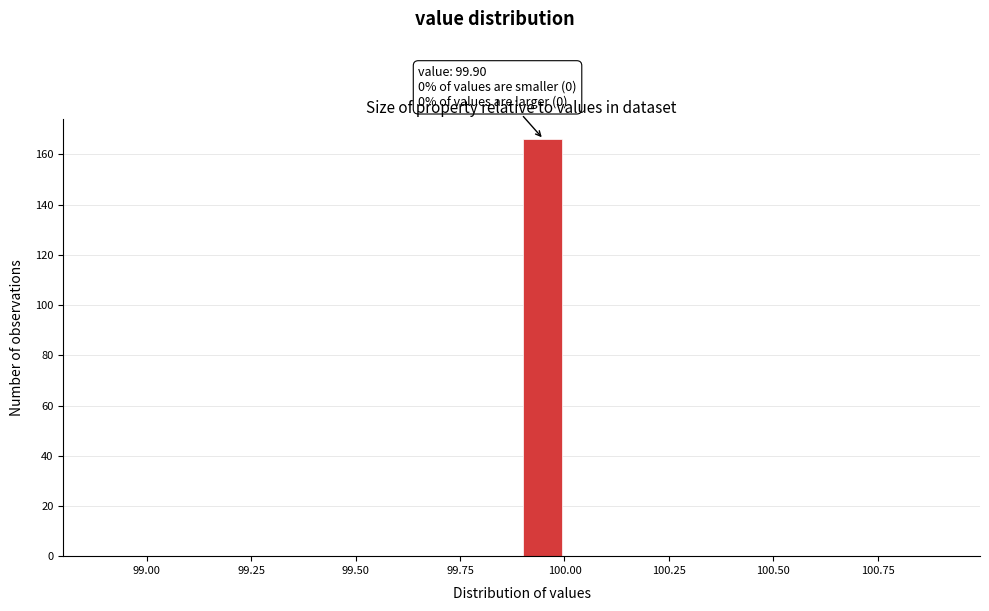

Read against the x-axis, roughly where is the centre of the tallest bar?

99.95